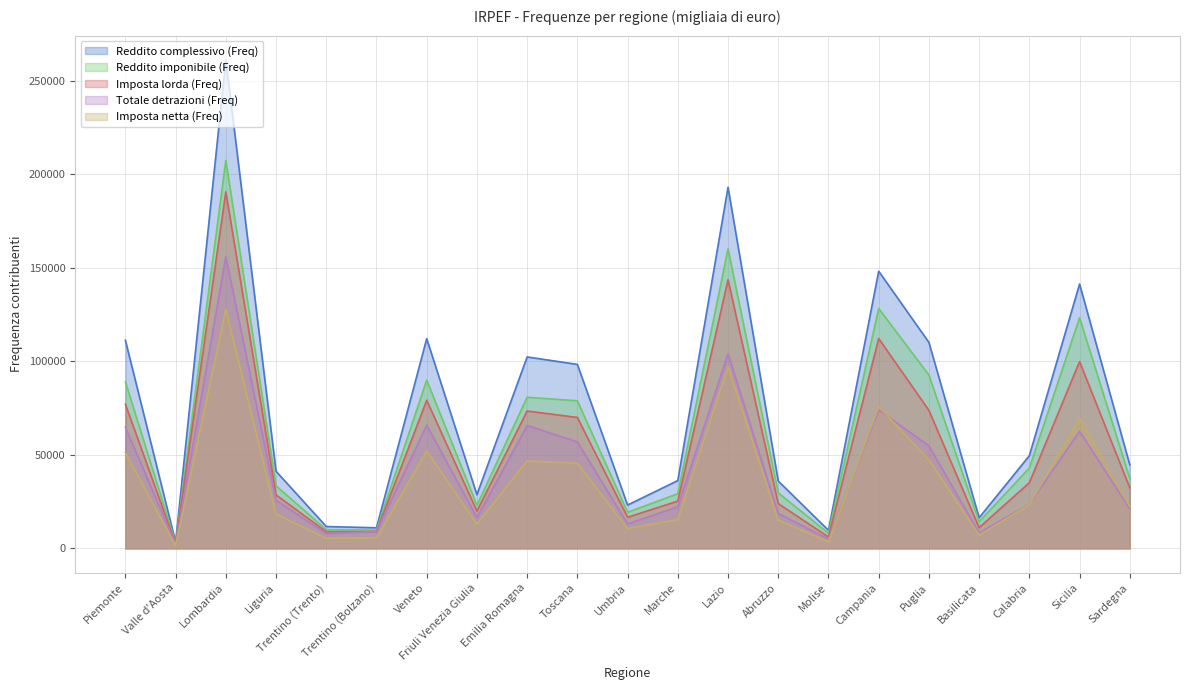

Does the chart have visible grid lines?

Yes